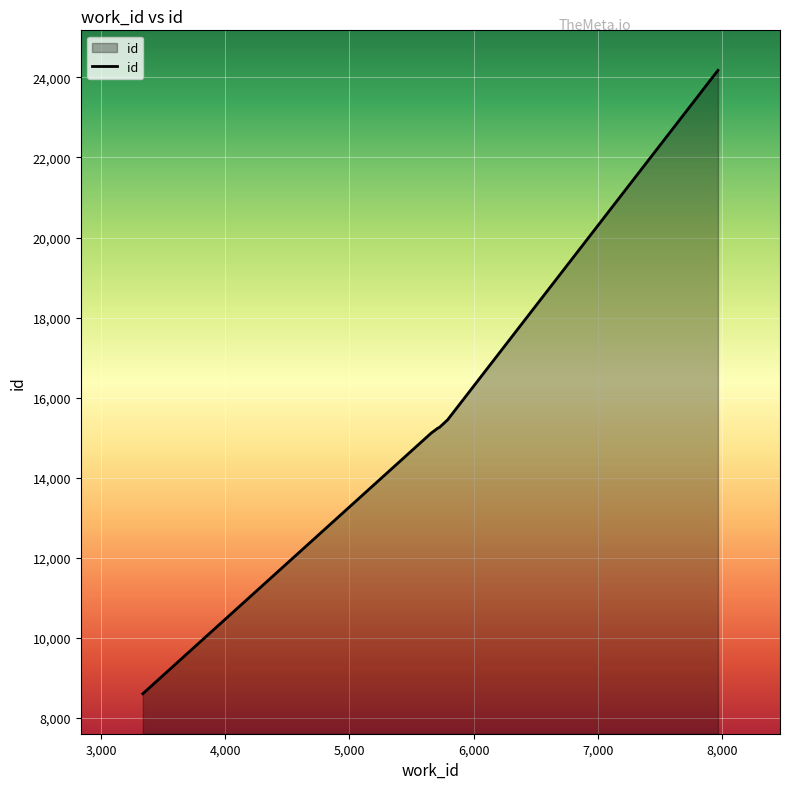

What is the greatest value displayed?

24176